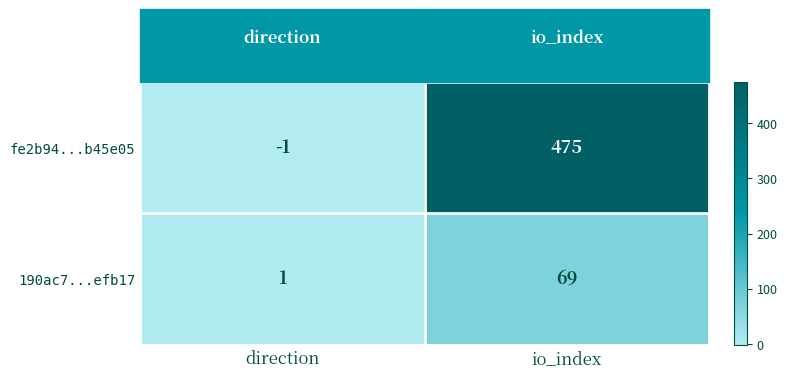

Which series has the widest spread of values?

fe2b94...b45e05